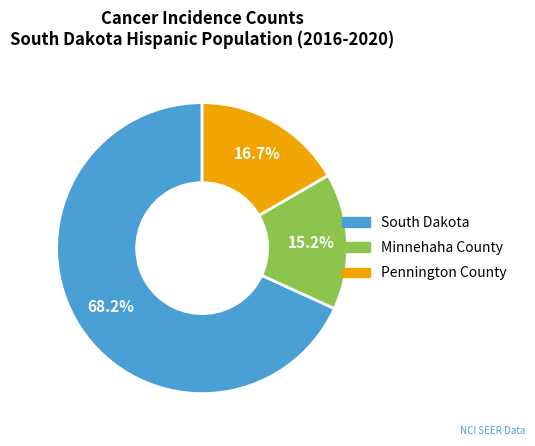

Is it true that Pennington County is 2% of the pie?

False